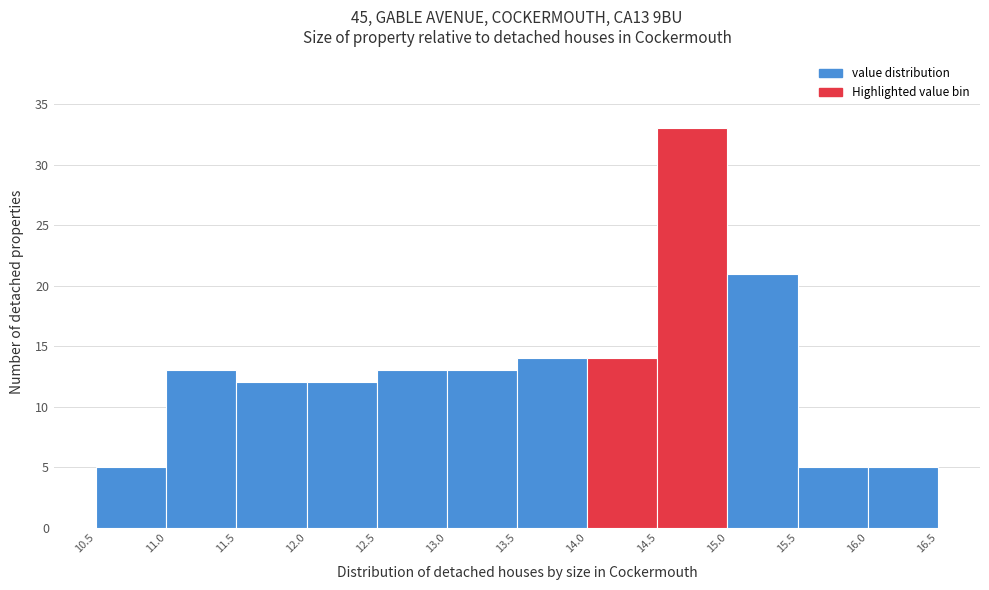

What is the height of the bar covering 11.0 to 11.5 on the x-axis? The values are not printed on the chart, so give them approximately, as read against the axis.

13